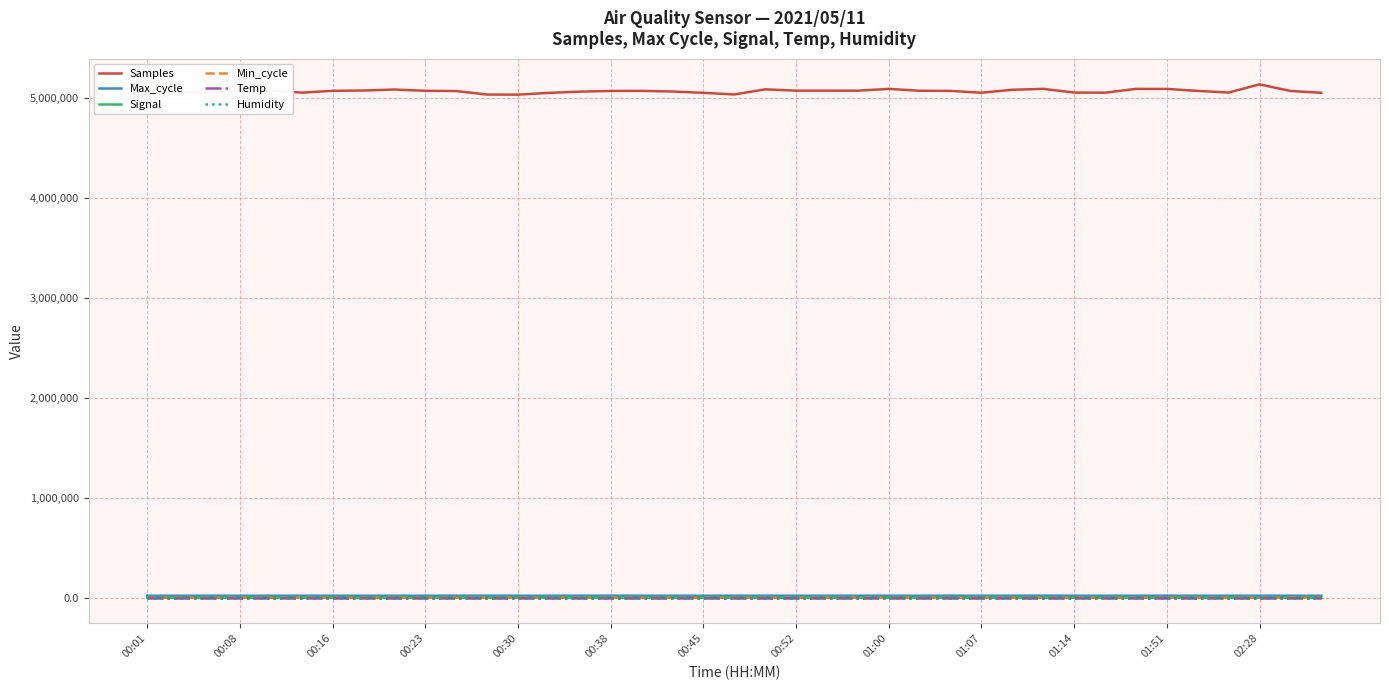

Does the chart have visible grid lines?

Yes